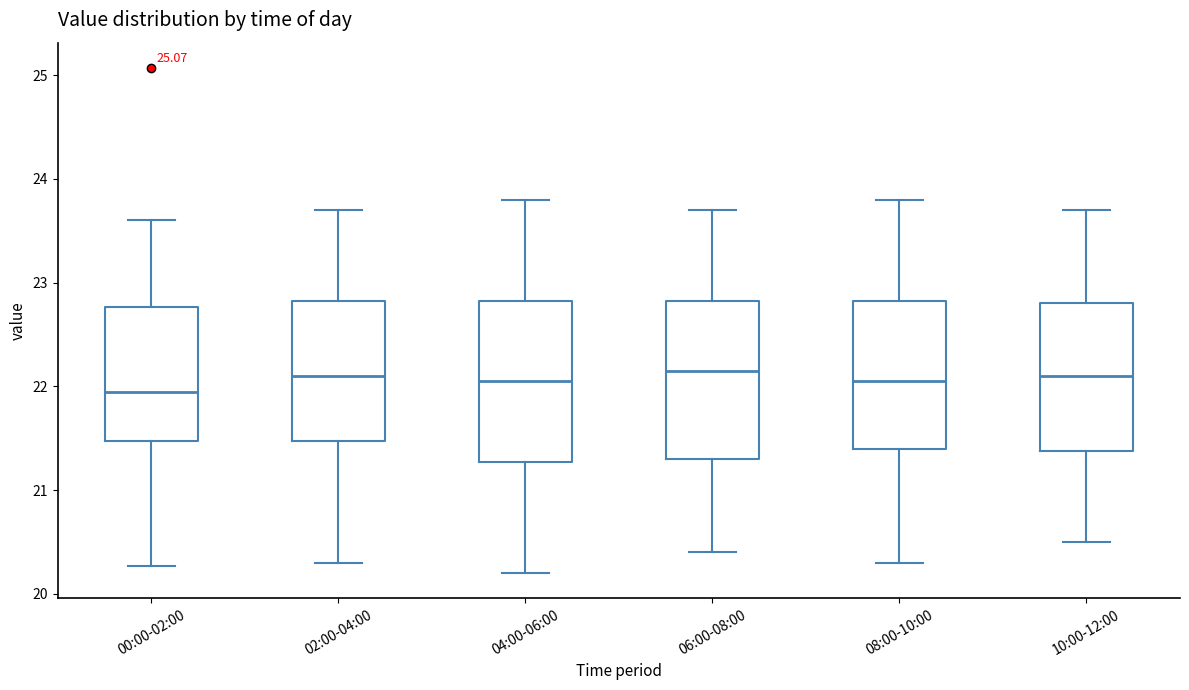

Reading left to right, read every box against the y-axis: the position of its median line, the range the box covers, and the ends of its whiskers. The values are not printed on the chart, so give them approximately, as read against the axis.

00:00-02:00: median 22.0, box 21.5 to 22.8, whiskers 20.3 to 23.6
02:00-04:00: median 22.1, box 21.5 to 22.8, whiskers 20.3 to 23.7
04:00-06:00: median 22.1, box 21.3 to 22.8, whiskers 20.2 to 23.8
06:00-08:00: median 22.2, box 21.3 to 22.8, whiskers 20.4 to 23.7
08:00-10:00: median 22.1, box 21.4 to 22.8, whiskers 20.3 to 23.8
10:00-12:00: median 22.1, box 21.4 to 22.8, whiskers 20.5 to 23.7